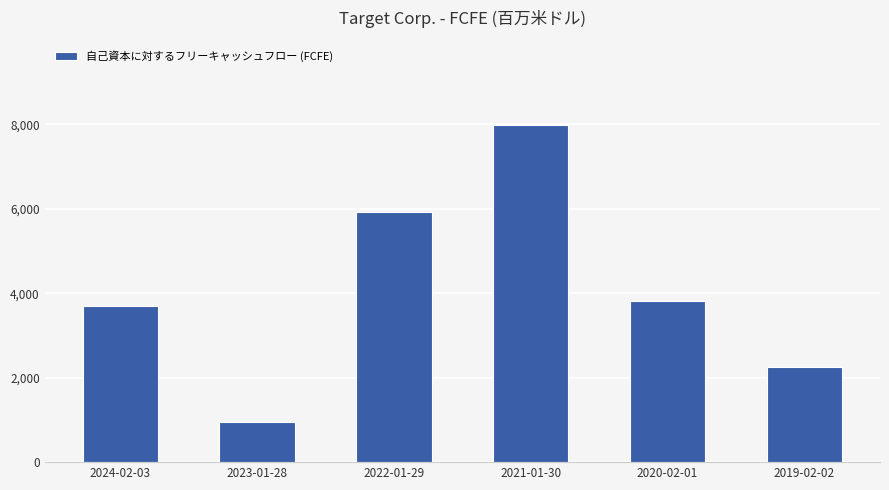

What value does the data have at 2020-02-01?

3805